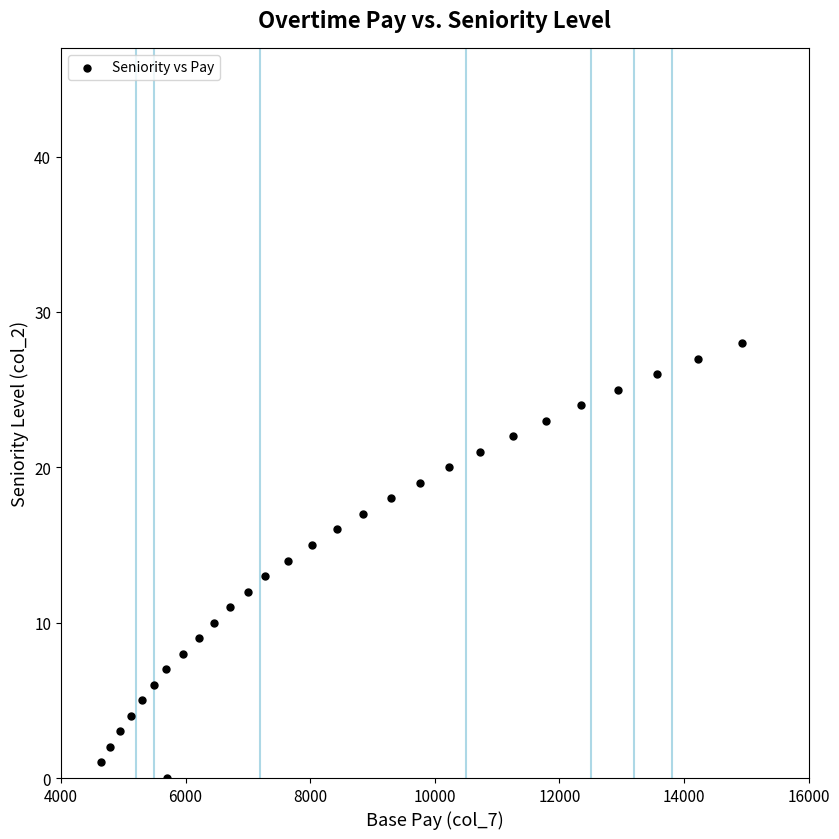

What is the range of X values (max minus min)?

10292